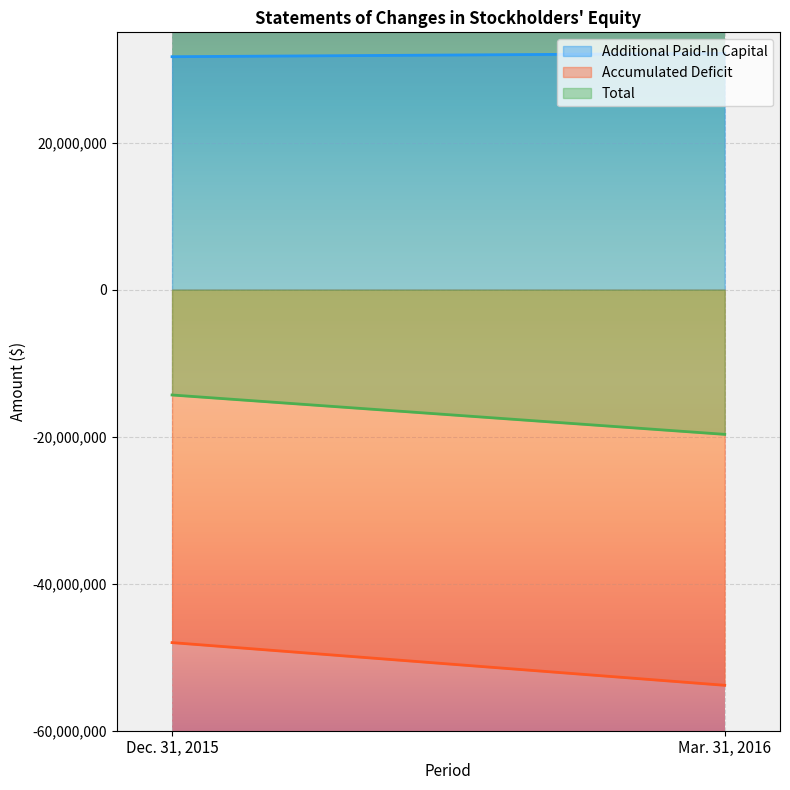

Which series changed the most between Dec. 31, 2015 and Mar. 31, 2016?

Accumulated Deficit